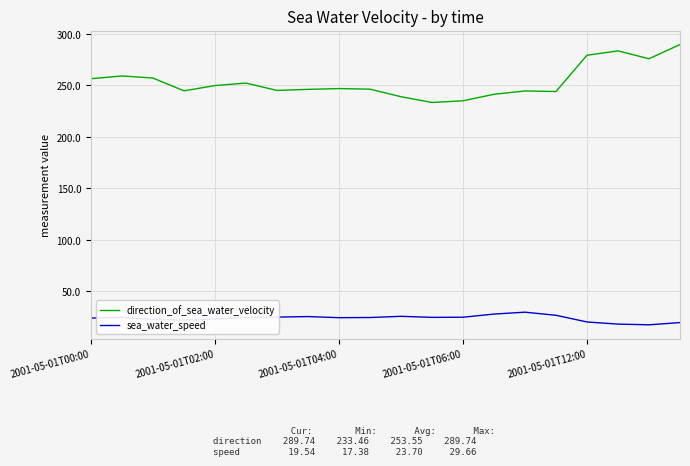

List the series in order of their overall mean, lowest first.

sea_water_speed, direction_of_sea_water_velocity